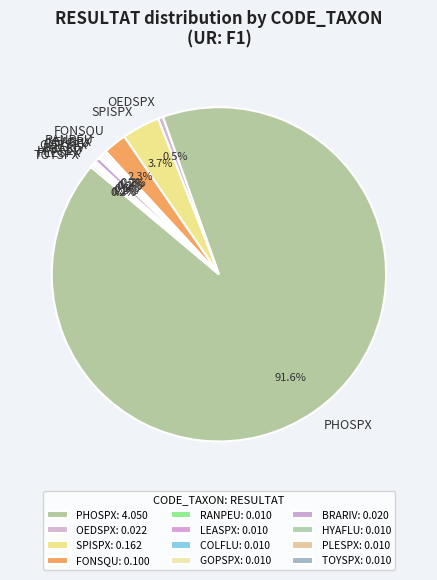

Which category accounts for the majority?

PHOSPX